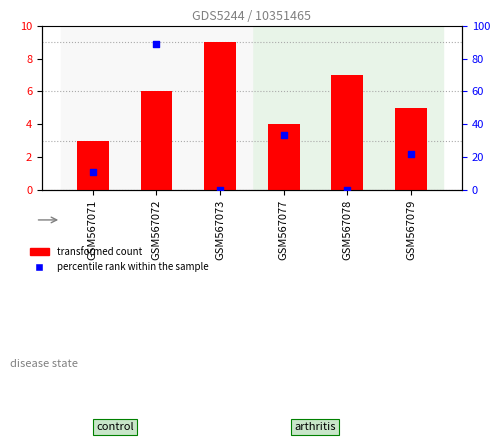

Which series contains the highest Y value?

percentile rank within the sample